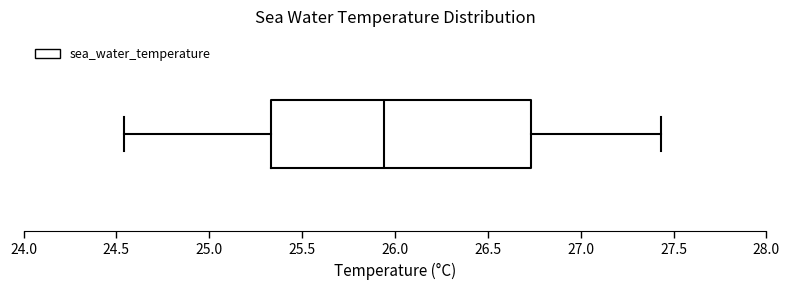

Where does the right whisker of the box end on the x-axis? The values are not printed on the chart, so give them approximately, as read against the axis.

27.45